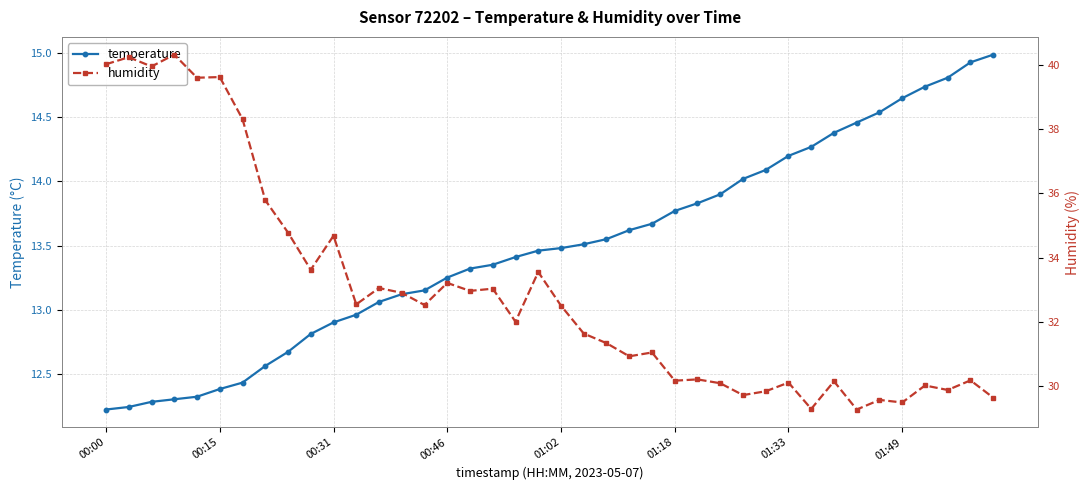

How many values in the temperature series are below 13?

12